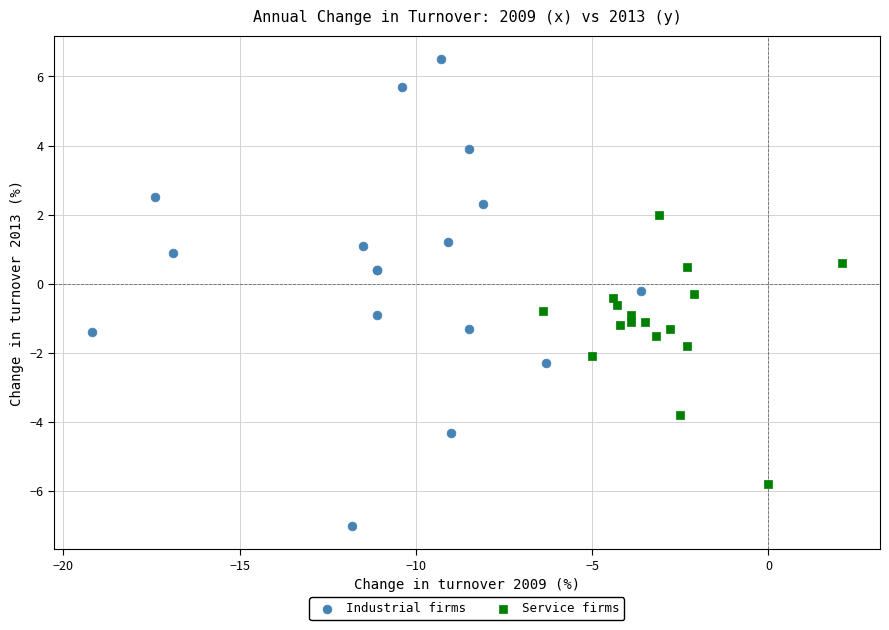

Which series contains the highest Y value?

Industrial firms